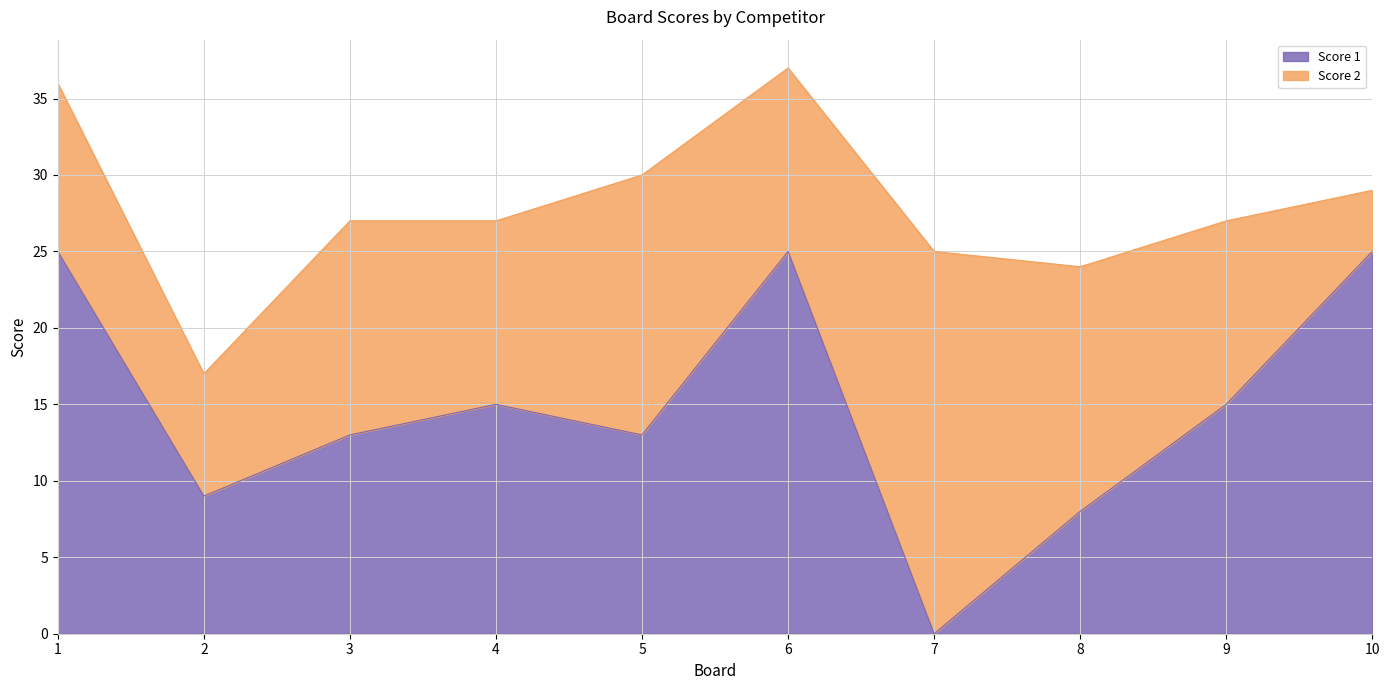

What is the total value across all series at 3?

27